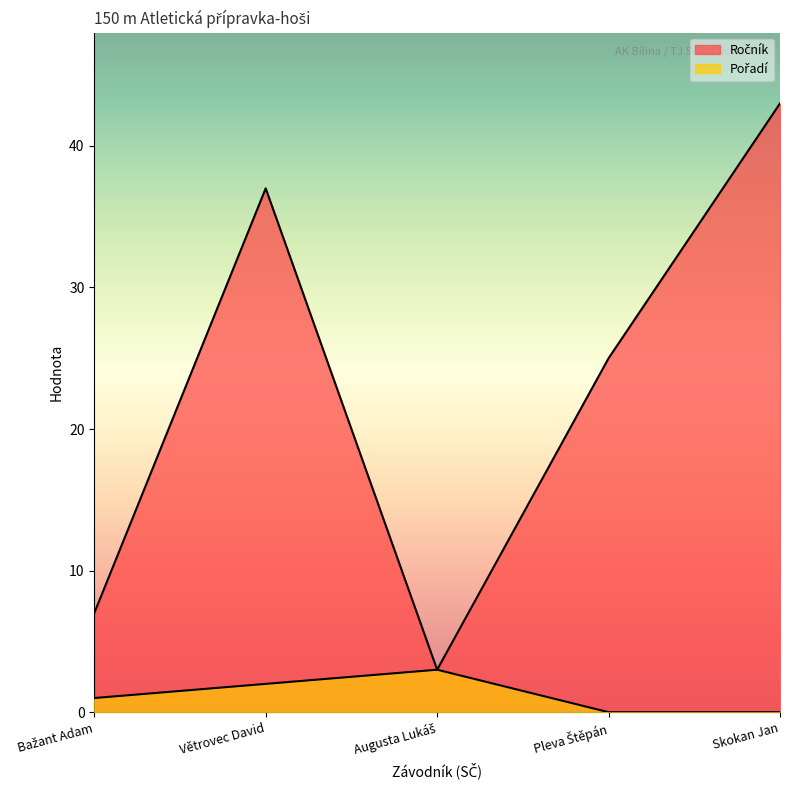

At which label does Ročník reach its minimum?

Augusta Lukáš